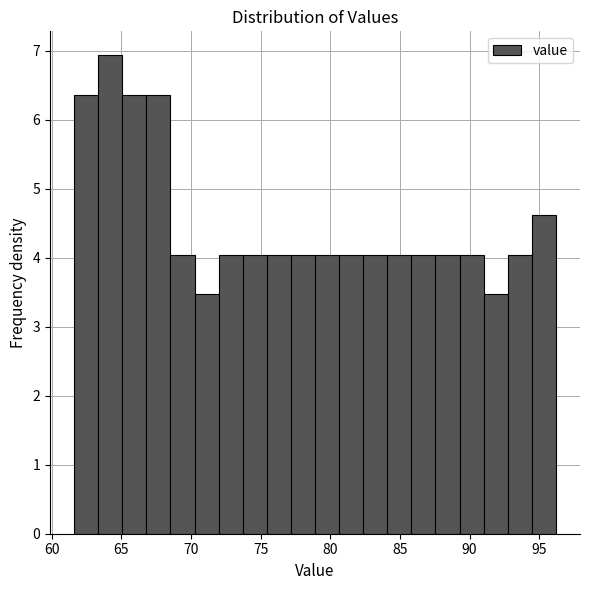

Around what value on the x-axis is the tallest bar? Give the approximate position of its centre, as read against the axis.

64.0